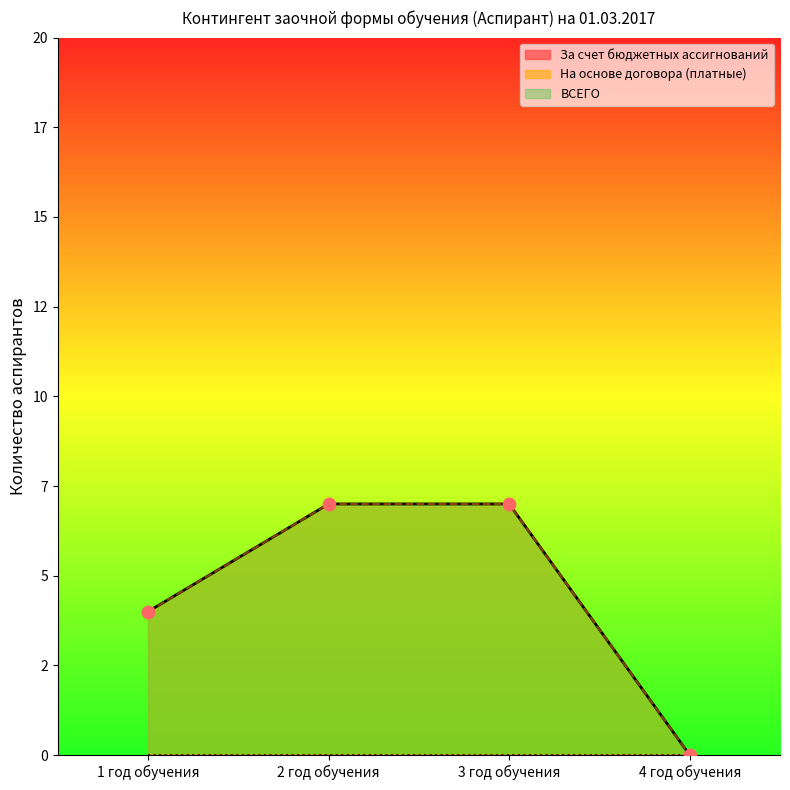

Which series reaches the minimum Y coordinate?

На основе договора (платные)